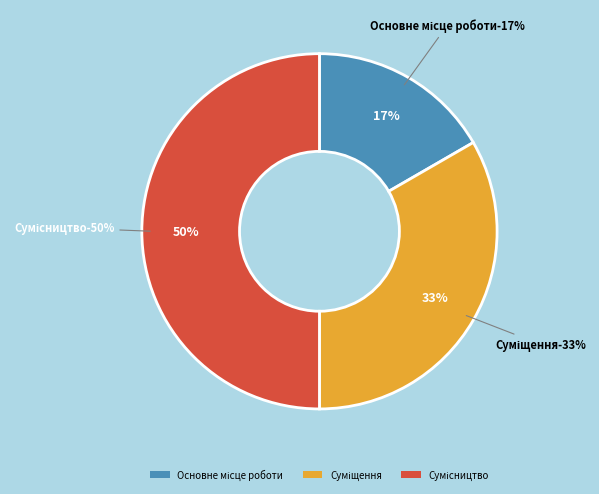

What percentage is NOT represented by Суміщення?

66.7%